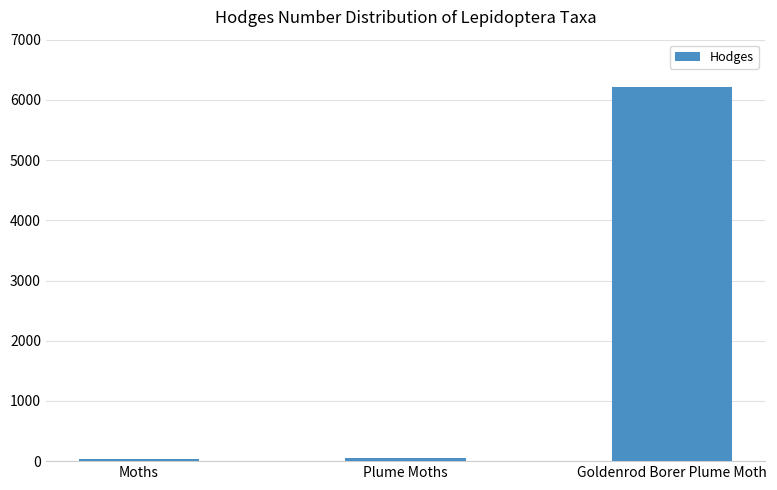

What is the greatest value displayed?

6212.0